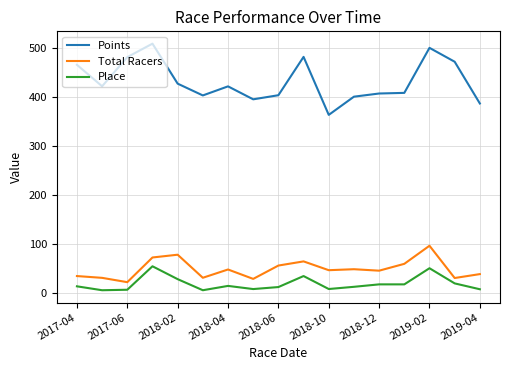

List the series in order of their peak value, lowest first.

Place, Total Racers, Points